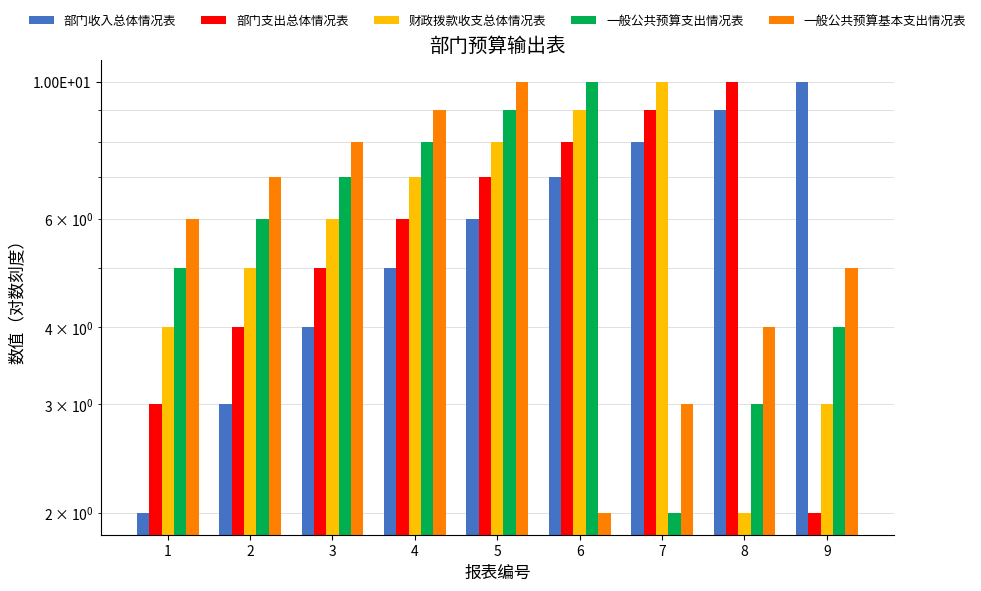

What is the minimum value for 一般公共预算基本支出情况表?

2